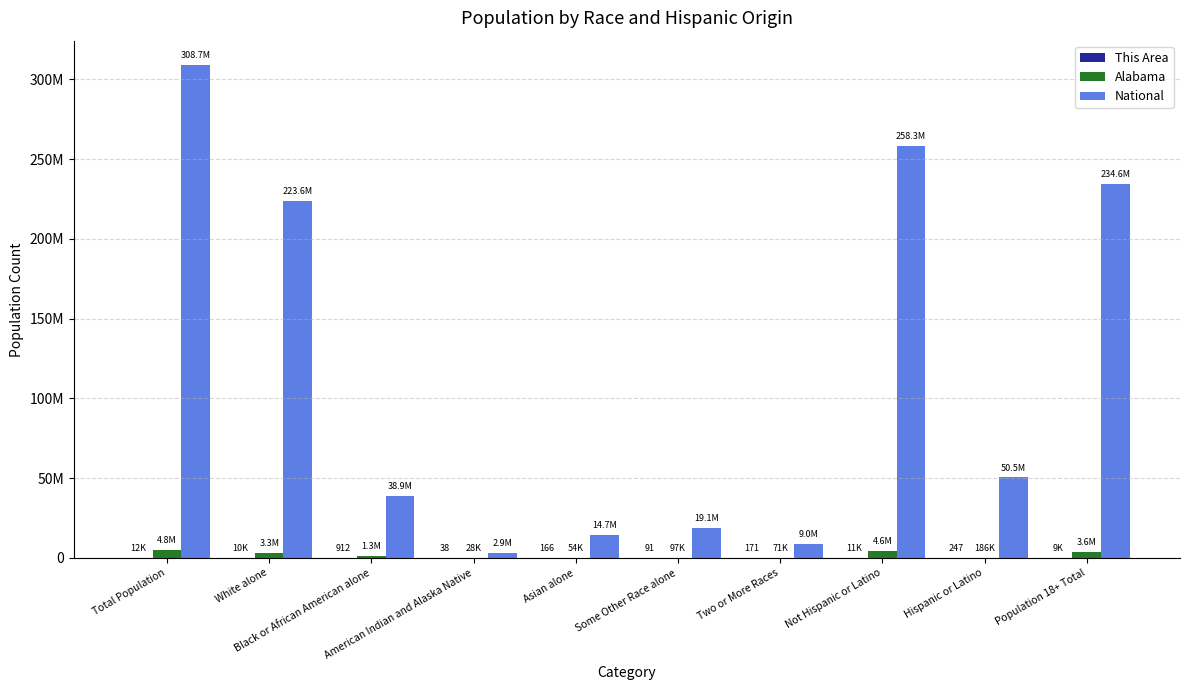

Which label corresponds to the smallest value in the chart?

American Indian and Alaska Native